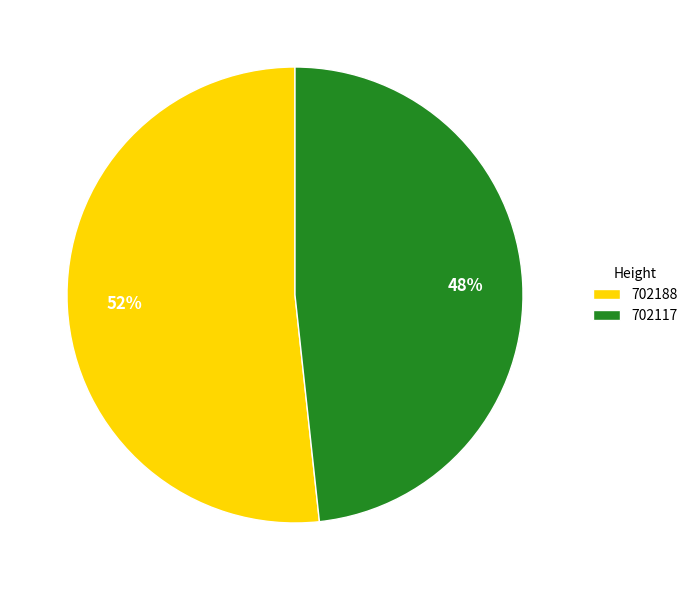

The 702188 slice represents 38% of the pie. True or false?

False